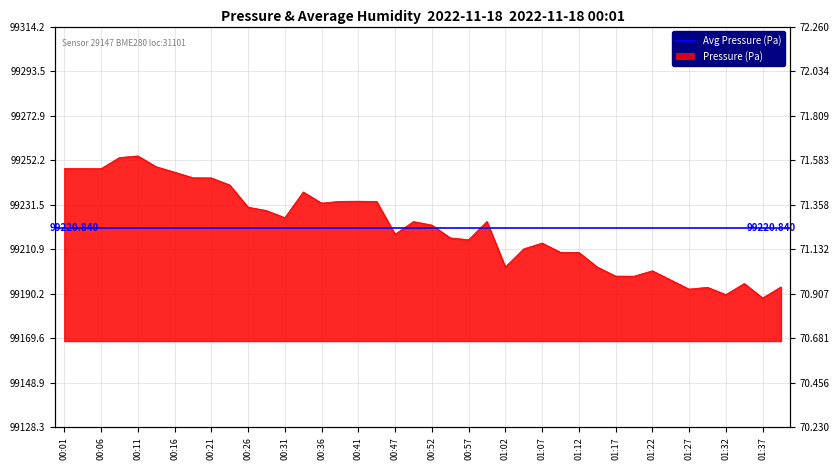

What is the greatest value displayed?

99254.2